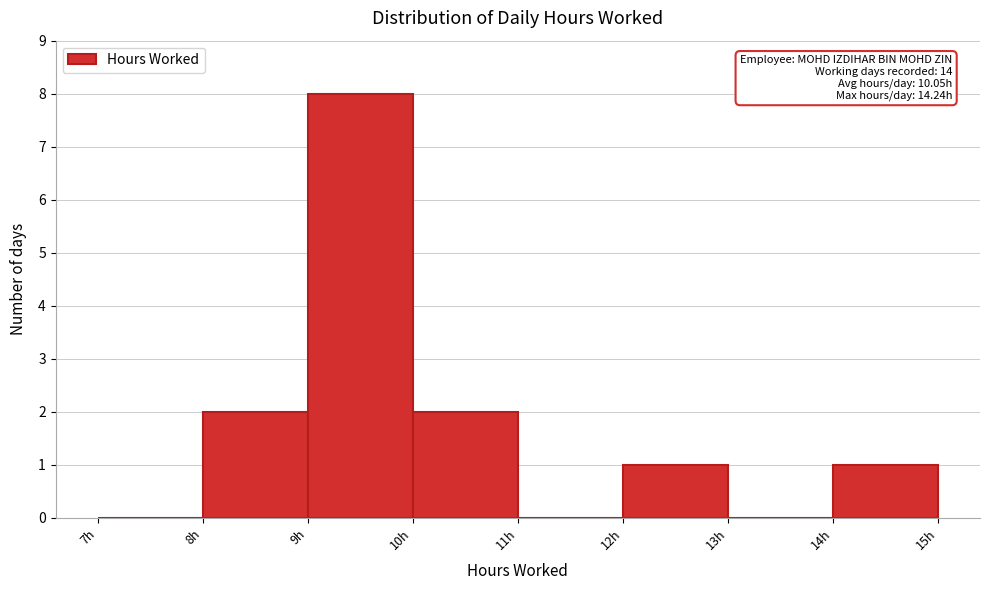

Which range on the x-axis has the tallest bar?

9 to 10